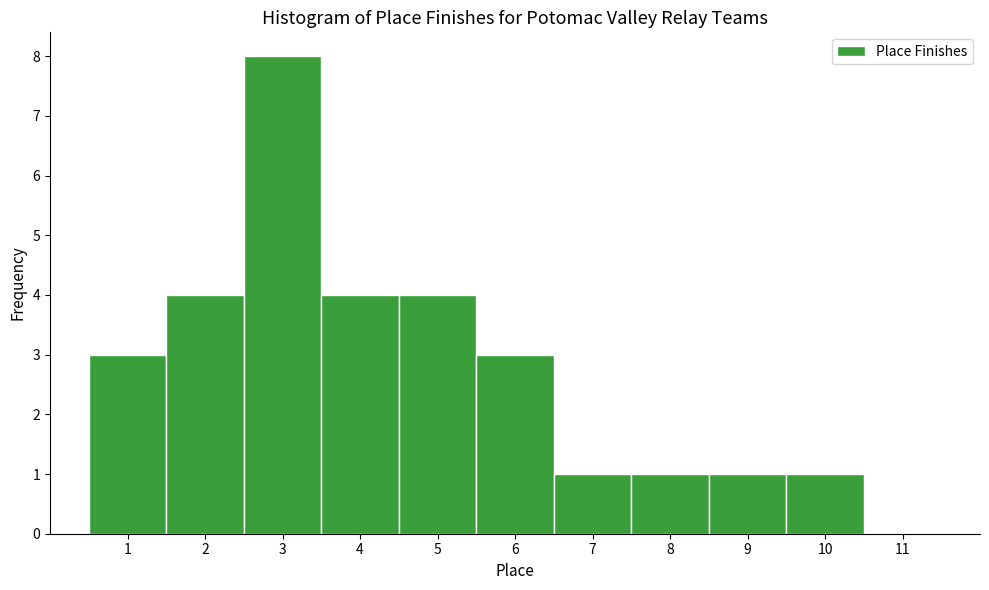

Reading left to right, transcribe this chart: for each bar, give the range it covers on the x-axis and its height. The values are not printed on the chart, so give them approximately, as read against the axis.

0.5 to 1.5: 3
1.5 to 2.5: 4
2.5 to 3.5: 8
3.5 to 4.5: 4
4.5 to 5.5: 4
5.5 to 6.5: 3
6.5 to 7.5: 1
7.5 to 8.5: 1
8.5 to 9.5: 1
9.5 to 10.5: 1
10.5 to 11.5: 0